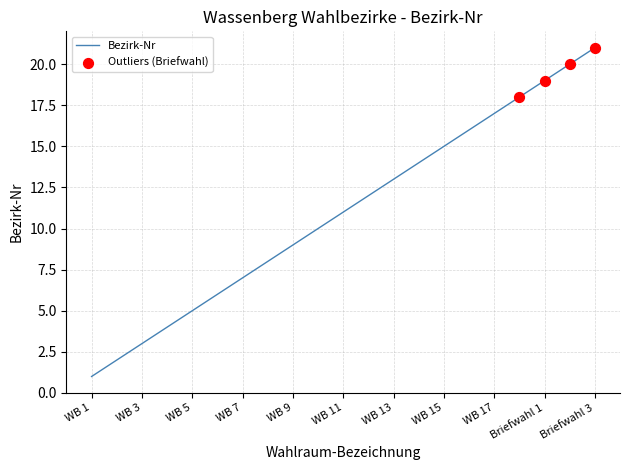

What is the difference between the maximum and minimum values?

20